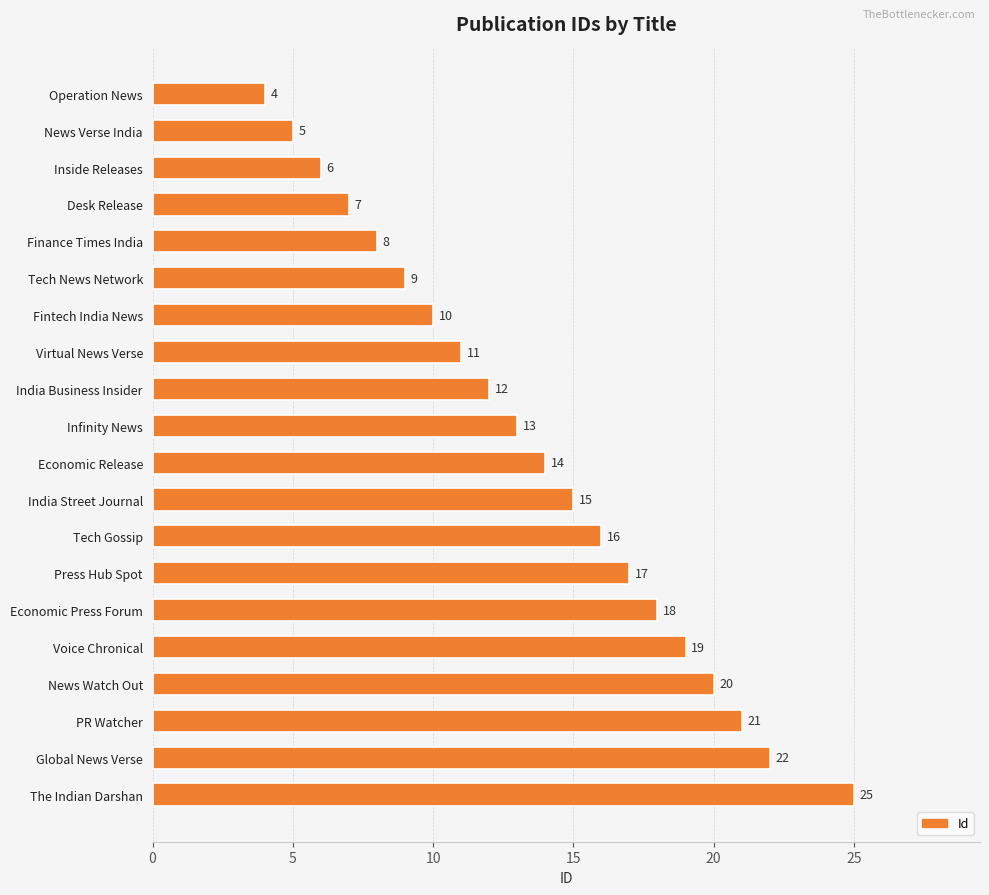

List the labels in order of value, smallest first.

Operation News, News Verse India, Inside Releases, Desk Release, Finance Times India, Tech News Network, Fintech India News, Virtual News Verse, India Business Insider, Infinity News, Economic Release, India Street Journal, Tech Gossip, Press Hub Spot, Economic Press Forum, Voice Chronical, News Watch Out, PR Watcher, Global News Verse, The Indian Darshan